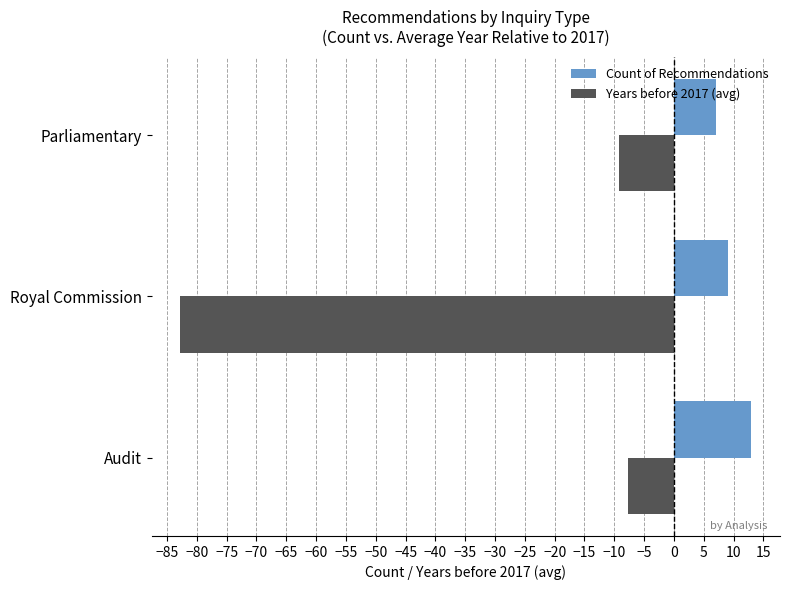

At which label is Years before 2017 (avg) closest to -45?

Parliamentary